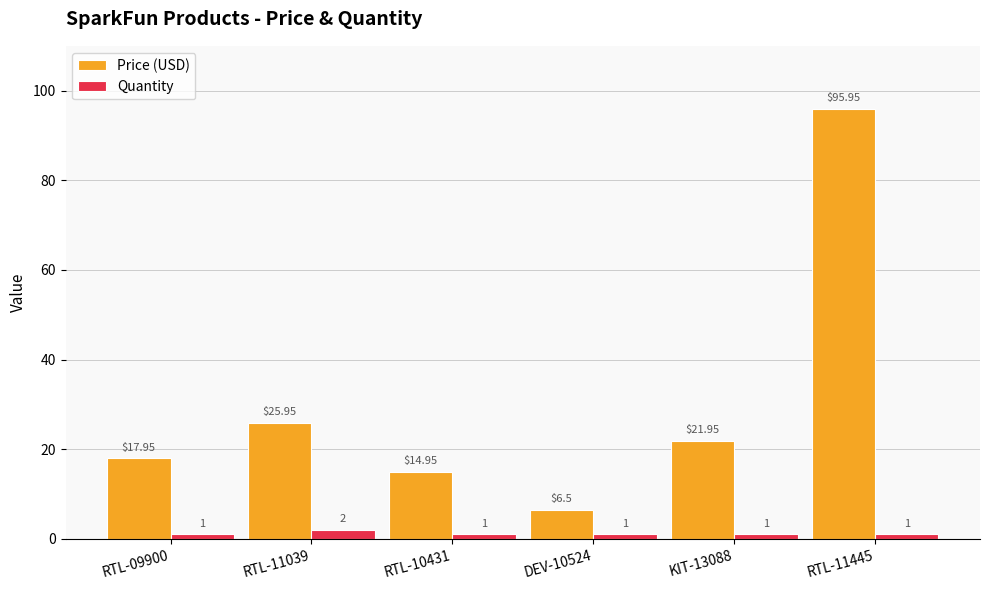

List the series in order of their peak value, lowest first.

Quantity, Price (USD)